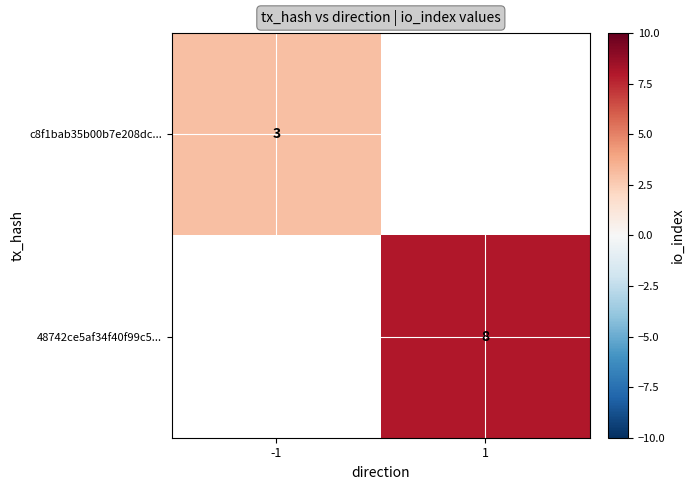

Is it true that c8f1bab35b00b7e208dc... equals 4 at -1?

False